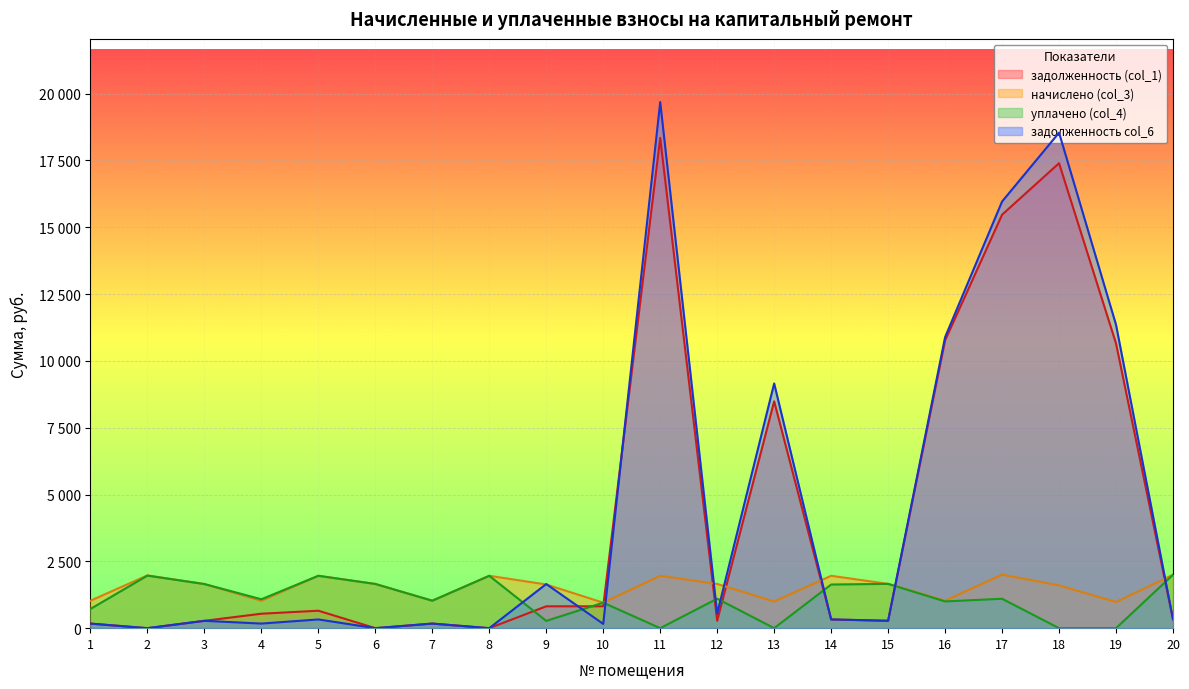

True or false: уплачено (col_4) has a value of 3305.6 at 2.

False